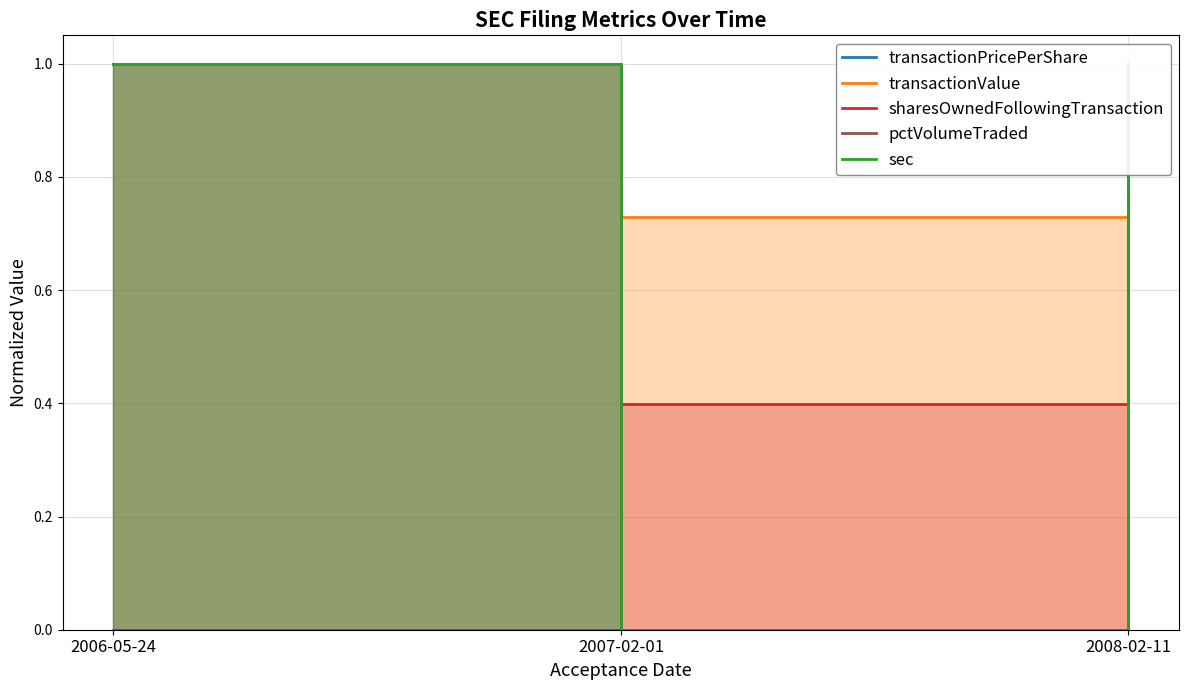

Between 2007-02-01 and 2006-05-24, which is larger?

2006-05-24